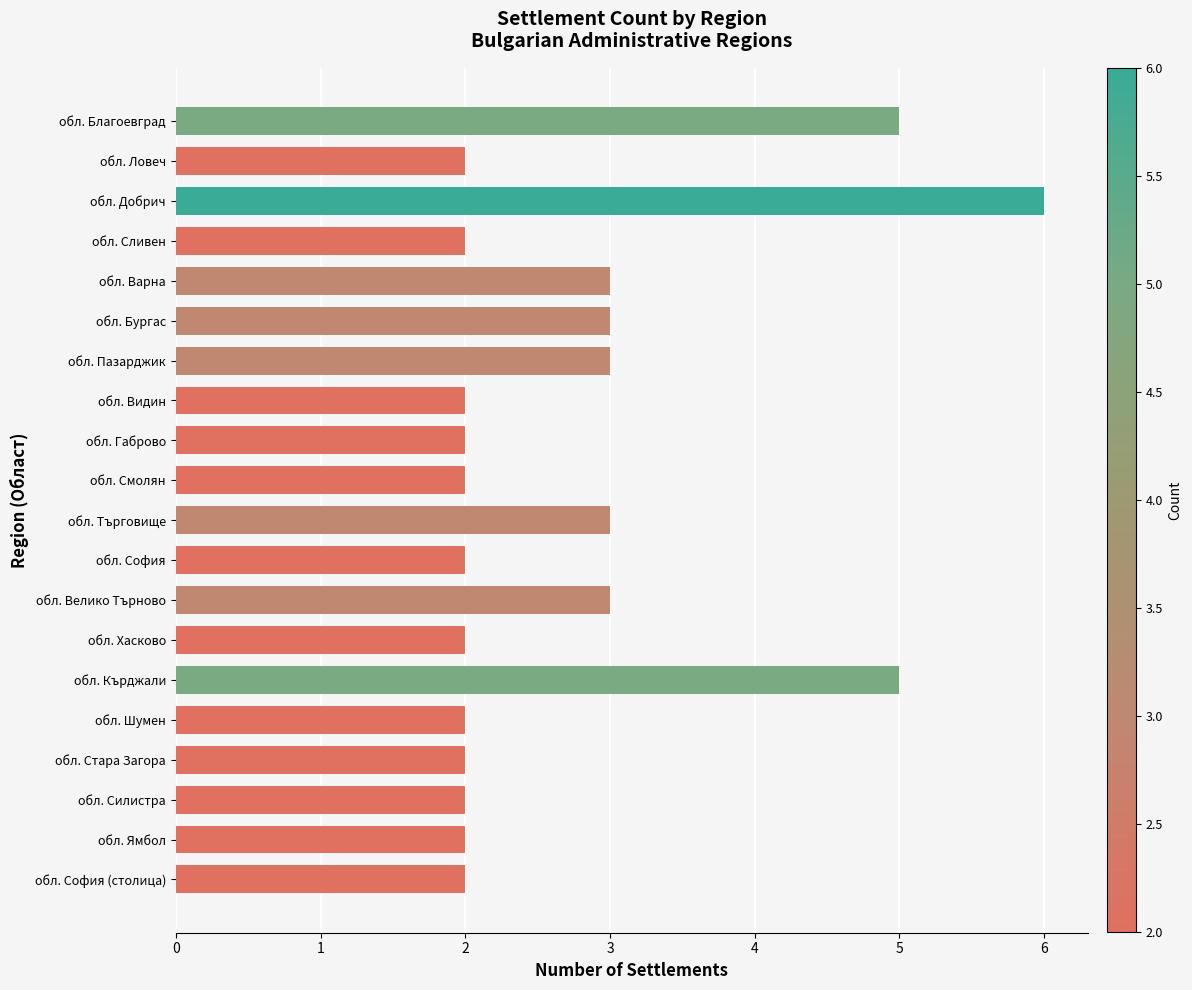

What is the approximate value at обл. Благоевград?

5